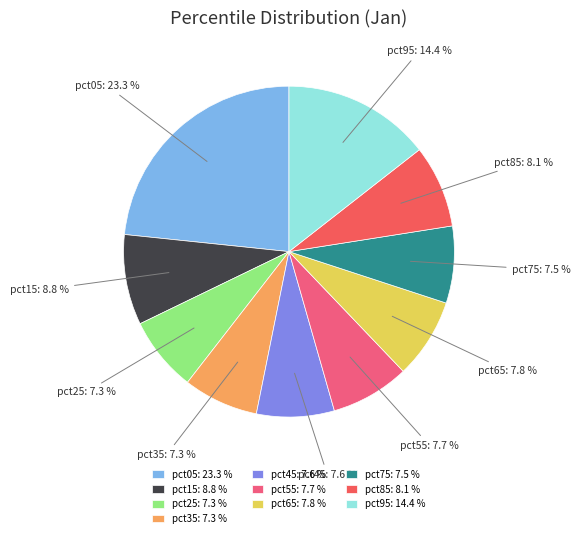

Does pct95 represent more than half of the total?

No